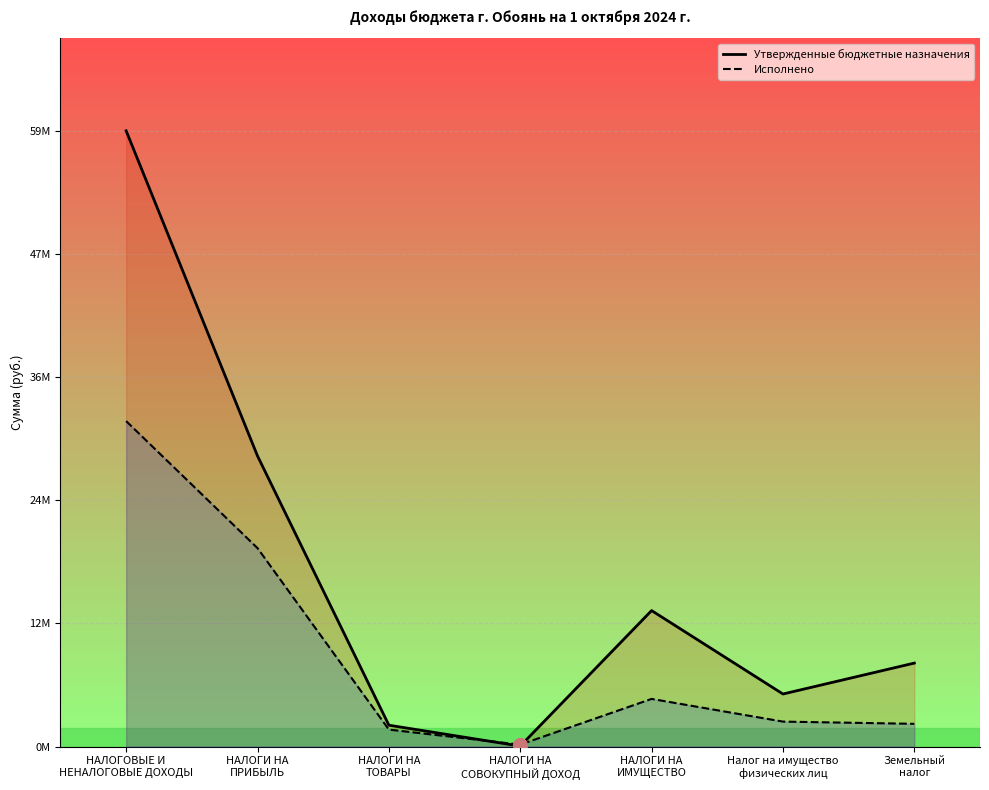

Reading left to right, list all the values displayed in this chart.

Утвержденные бюджетные назначения: НАЛОГОВЫЕ И
НЕНАЛОГОВЫЕ ДОХОДЫ=59323762.0	НАЛОГИ НА
ПРИБЫЛЬ=27997099.0	НАЛОГИ НА
ТОВАРЫ=2054332.0	НАЛОГИ НА
СОВОКУПНЫЙ ДОХОД=41068.0	НАЛОГИ НА
ИМУЩЕСТВО=13098983.0	Налог на имущество
физических лиц=5059988.0	Земельный
налог=8038995.0
Исполнено: НАЛОГОВЫЕ И
НЕНАЛОГОВЫЕ ДОХОДЫ=31354073.0	НАЛОГИ НА
ПРИБЫЛЬ=19115145.7	НАЛОГИ НА
ТОВАРЫ=1632463.2	НАЛОГИ НА
СОВОКУПНЫЙ ДОХОД=182039.5	НАЛОГИ НА
ИМУЩЕСТВО=4588049.0	Налог на имущество
физических лиц=2400865.5	Земельный
налог=2187183.4